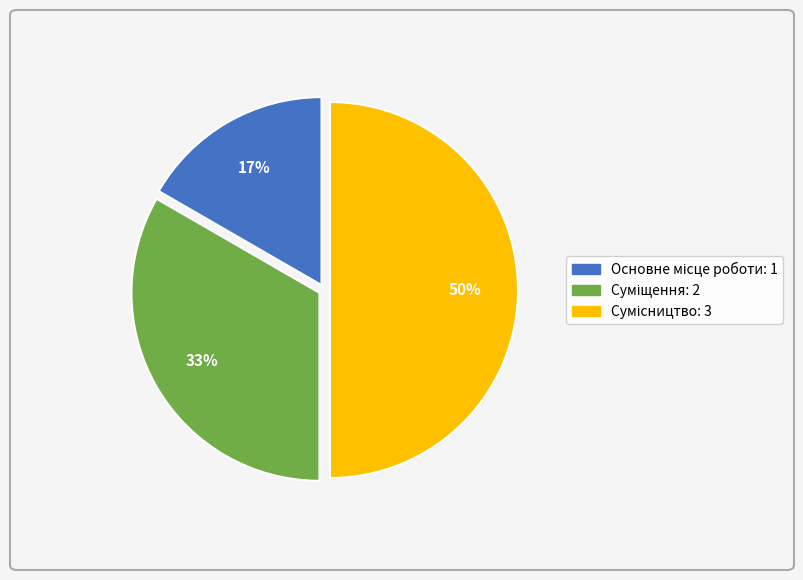

To the nearest percent, what is the difference between the largest and smallest slice percentages?

33%